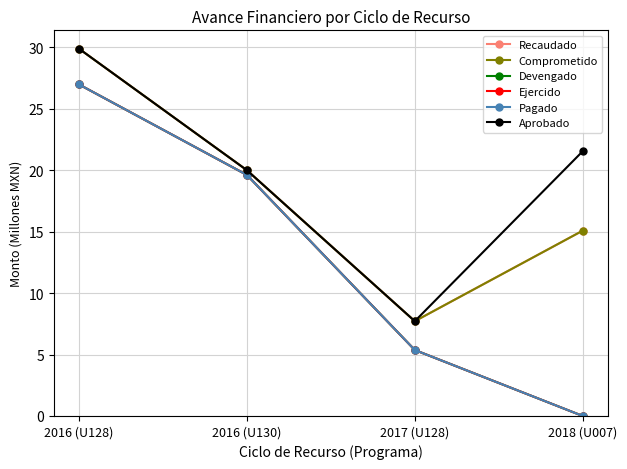

Does the chart have visible grid lines?

Yes